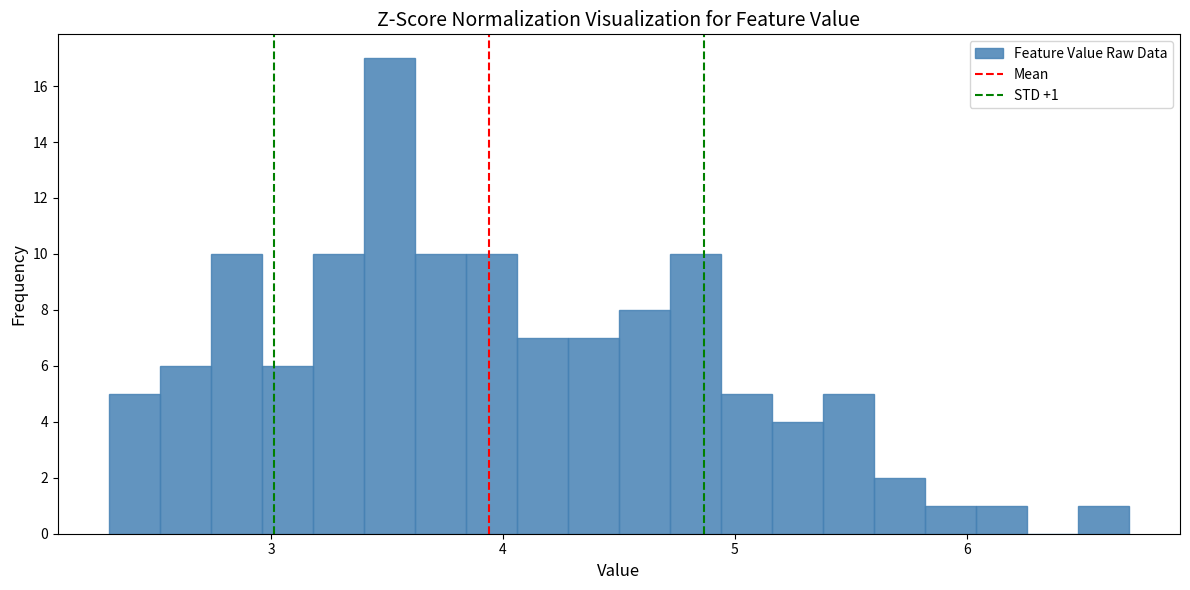

Read against the x-axis, roughly where is the centre of the tallest bar?

3.5